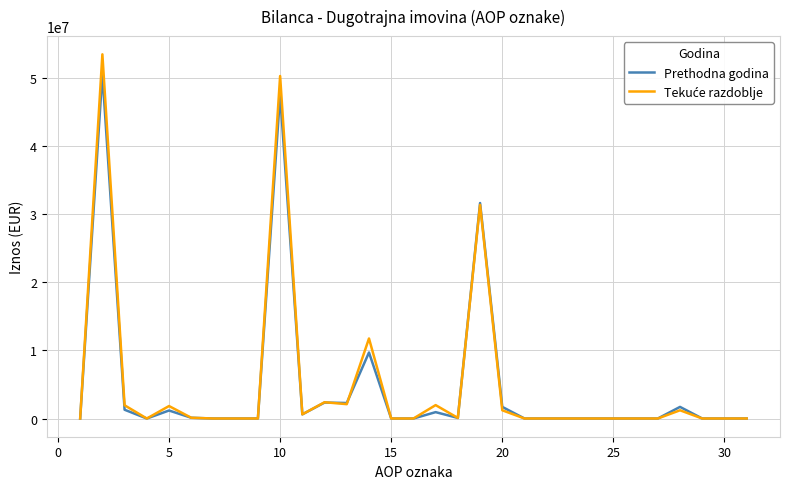

Does the chart have visible grid lines?

Yes